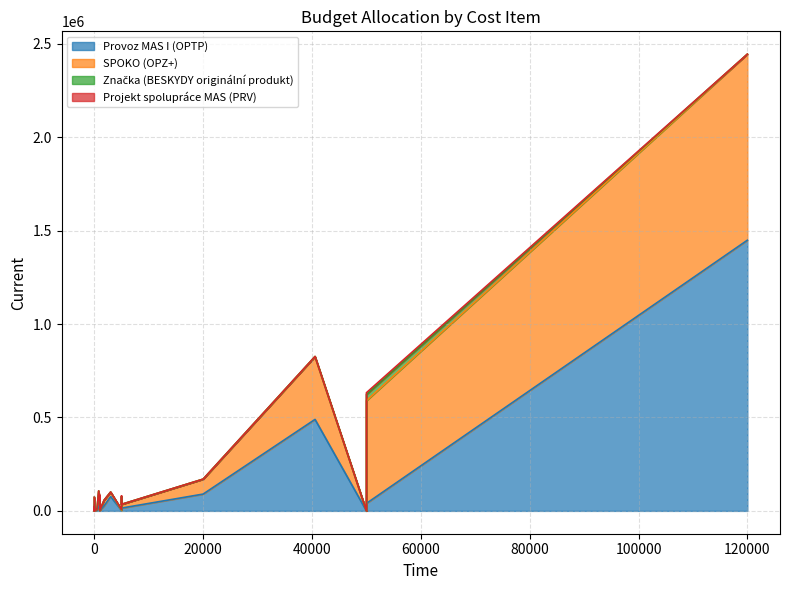

At how many categories does at least one series exceed 609372?

1